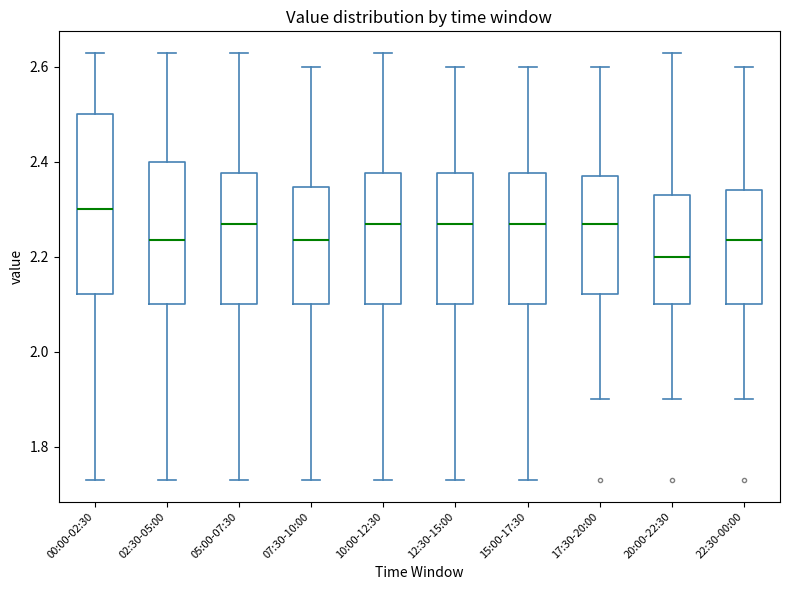

Which box is the tallest, from its lower edge to its upper edge?

00:00-02:30